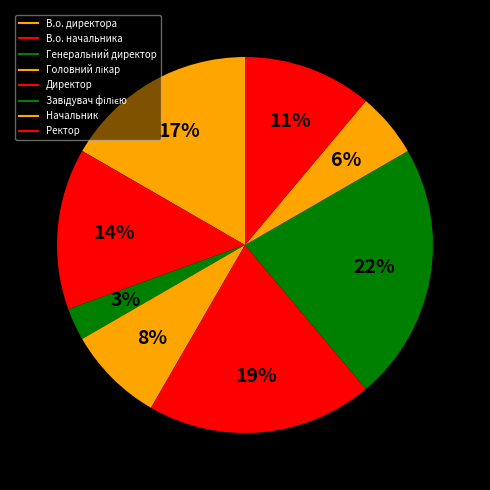

True or false: В.о. директора accounts for 17% of the total.

True